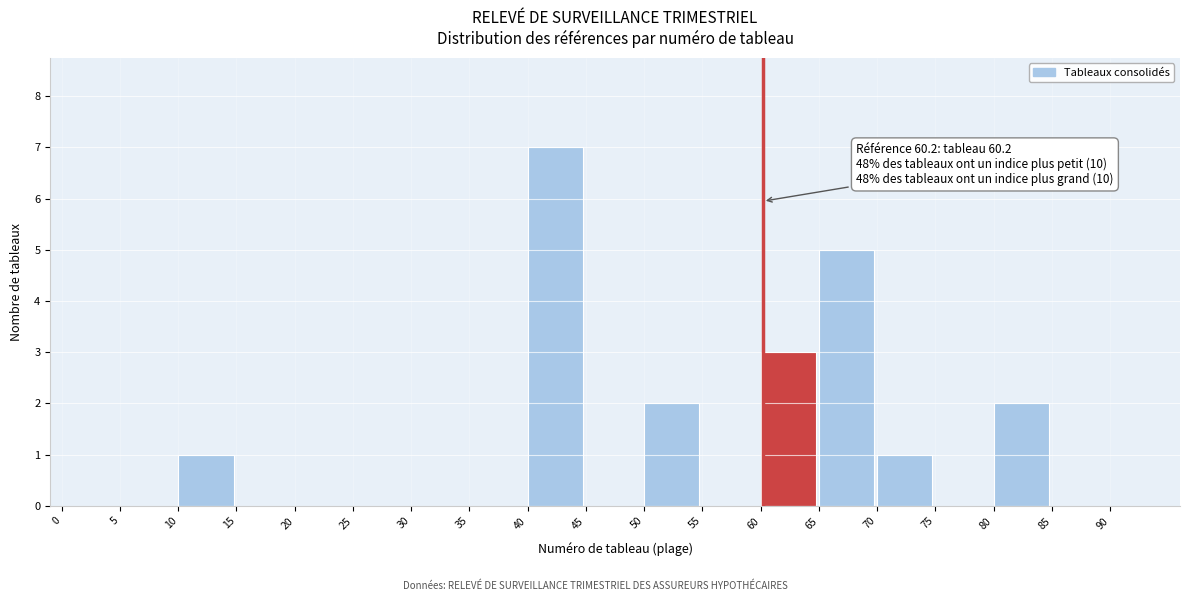

Which range on the x-axis has the tallest bar?

40 to 45